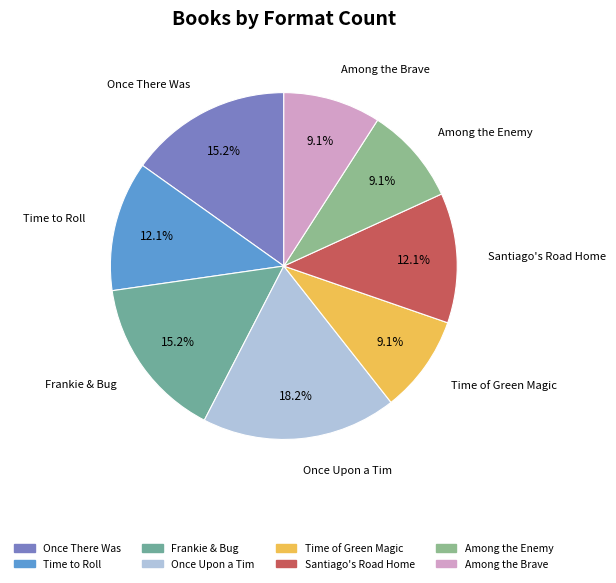

Is the sum of Santiago's Road Home and Once Upon a Tim greater than half?

No